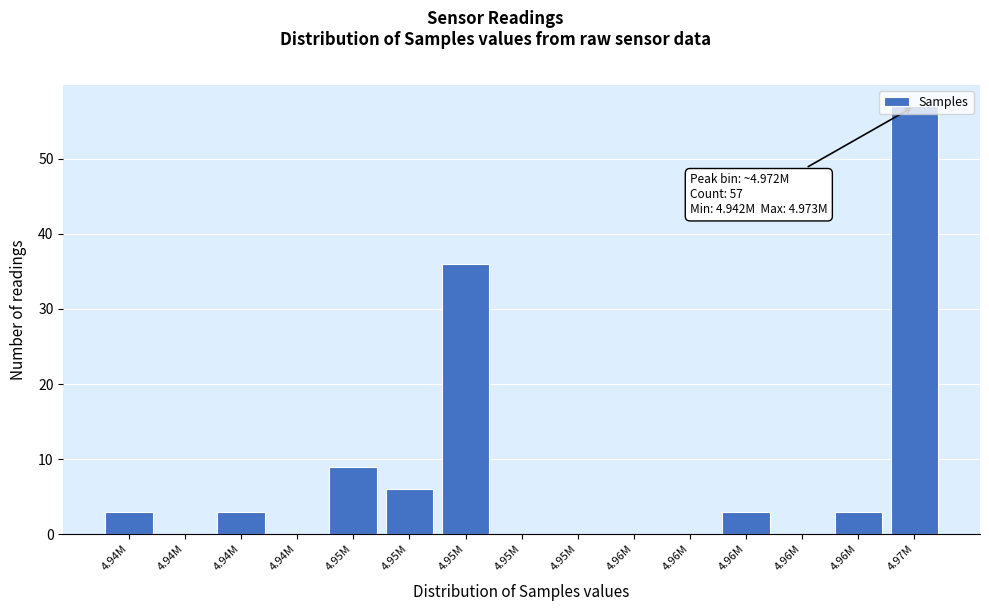

How many series are shown in this chart?

1